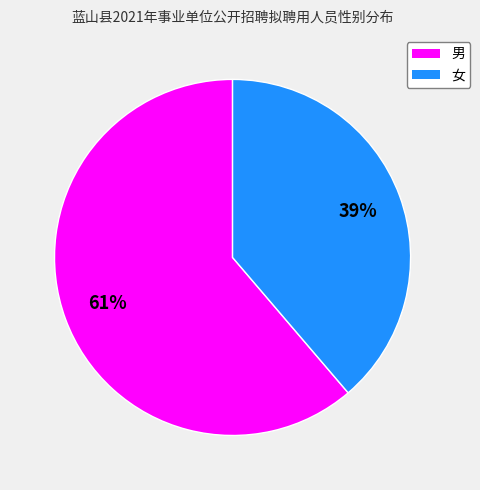

Do 女 and 男 together represent more than half of the pie?

Yes